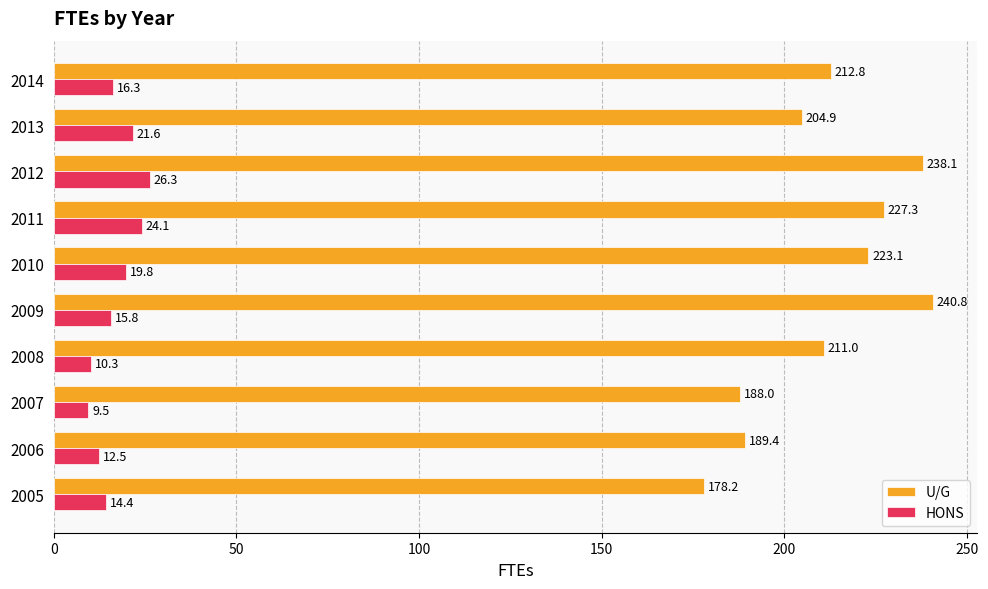

What is the sum of the HONS values at 2006 and 2014?

28.8